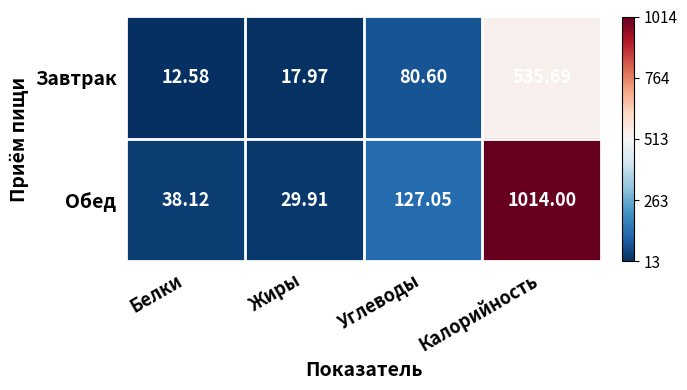

List the series in order of their overall mean, lowest first.

Завтрак, Обед